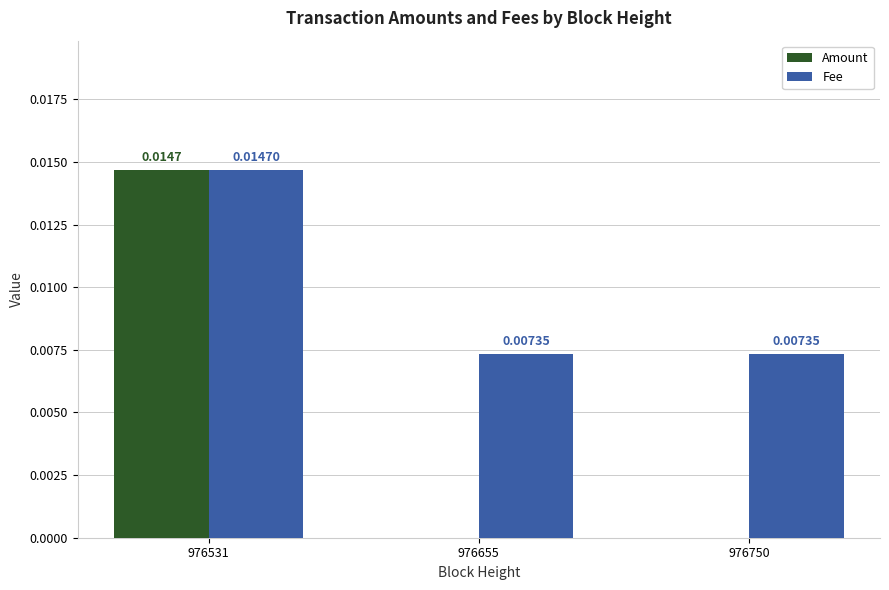

Between 976531 and 976655, which series saw the biggest shift?

Amount